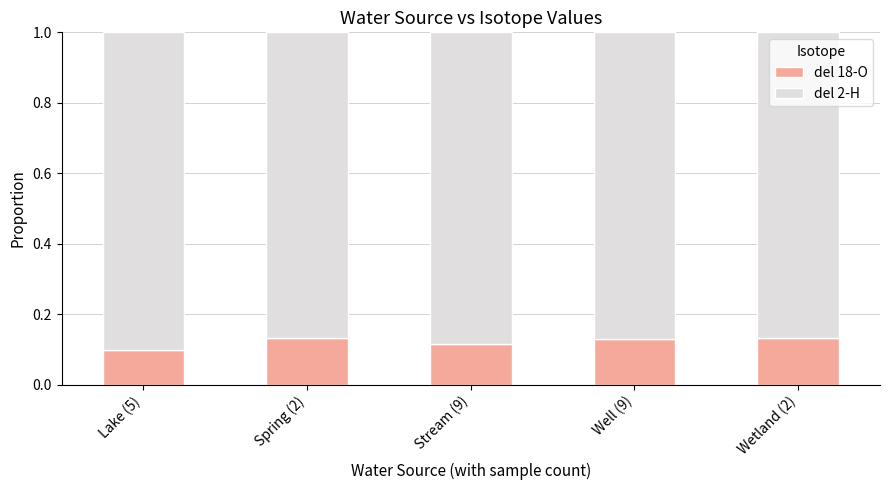

What is the total value across all series at Lake (5)?

1.0